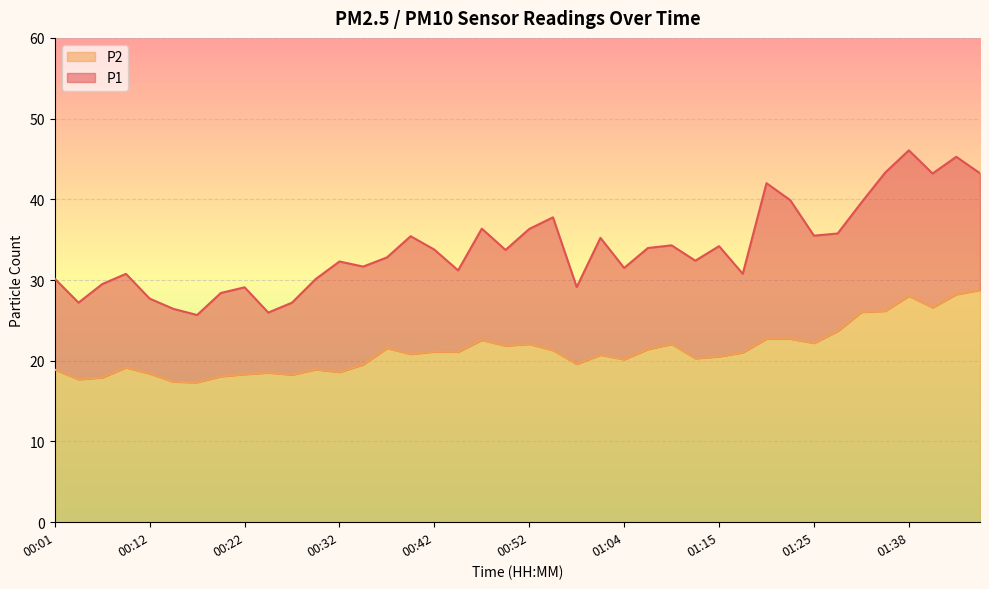

In P2, how many points are higher than both neighbors (excluding endpoints)?

10